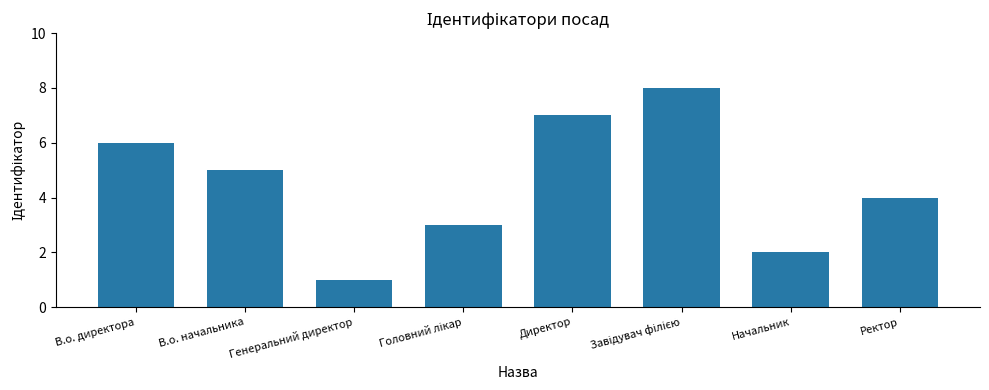

Are the bars grouped side by side (vs. stacked)?

No